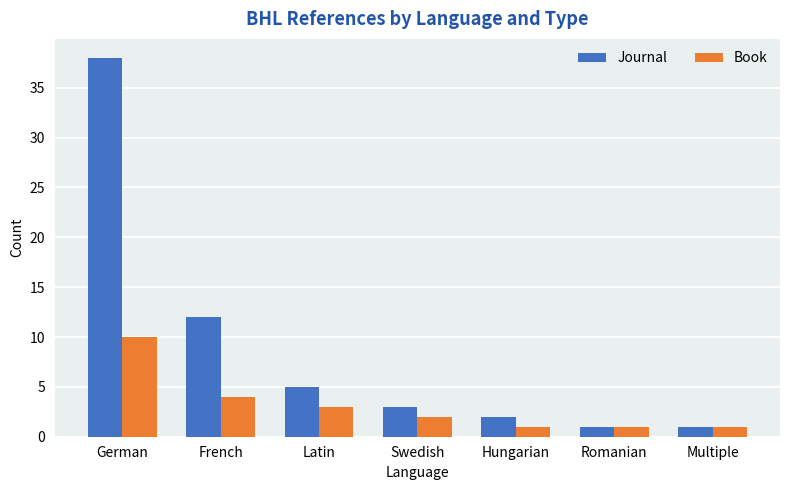

What is the total value across all series at Hungarian?

3